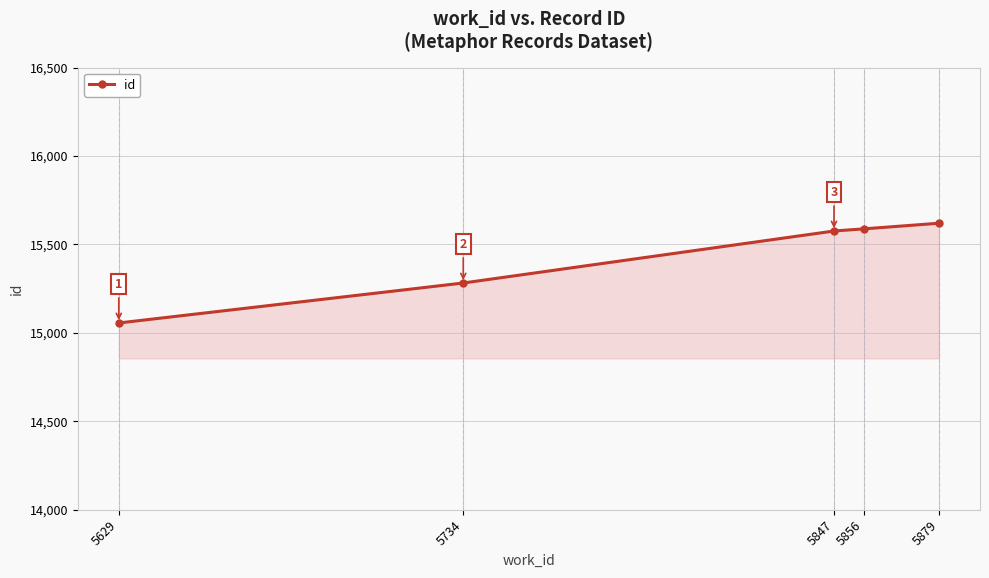

The chart shows a value of 26398 at 5856. True or false?

False